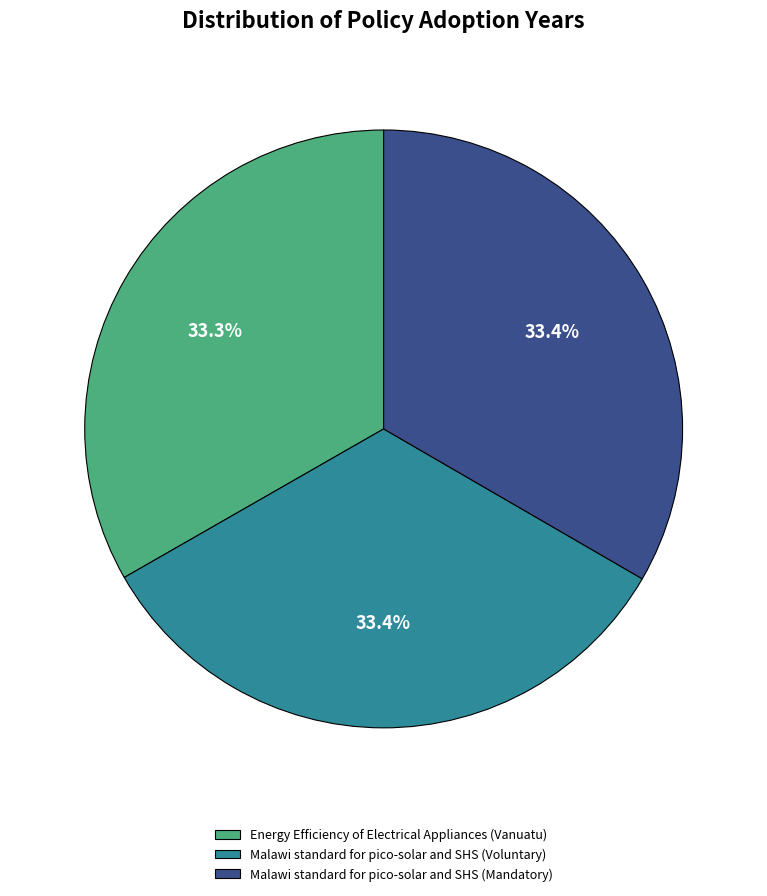

What portion of the pie excludes Malawi standard for pico-solar and SHS (Voluntary)?

66.6%